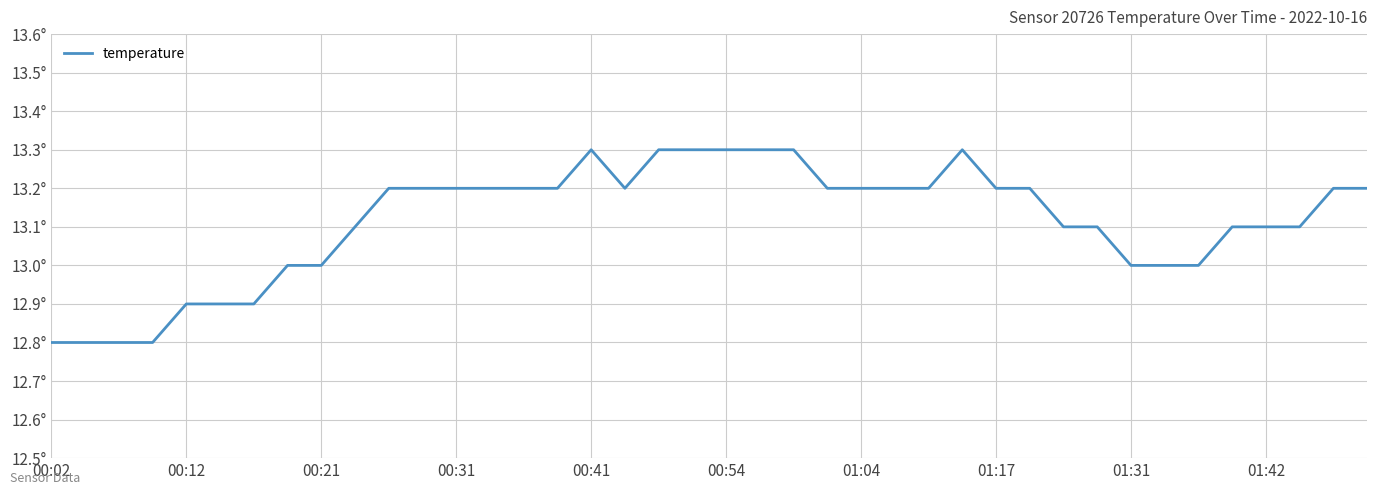

What is the value of the 7th point from the left?

12.9